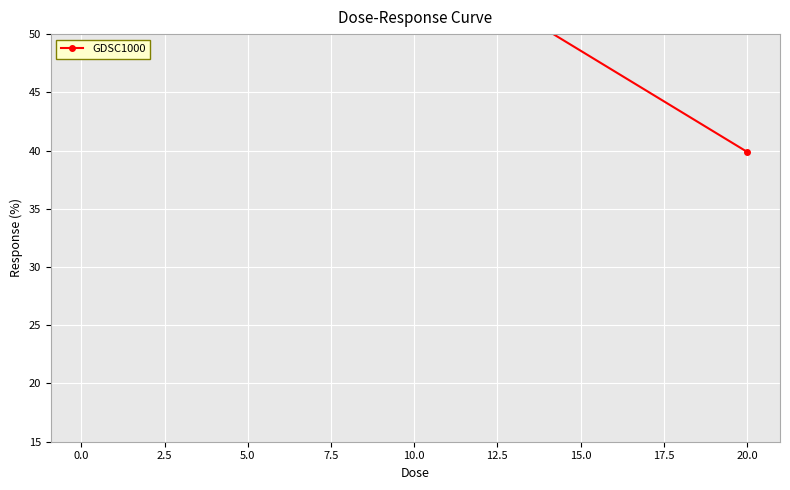

What is the greatest value displayed?

76.0